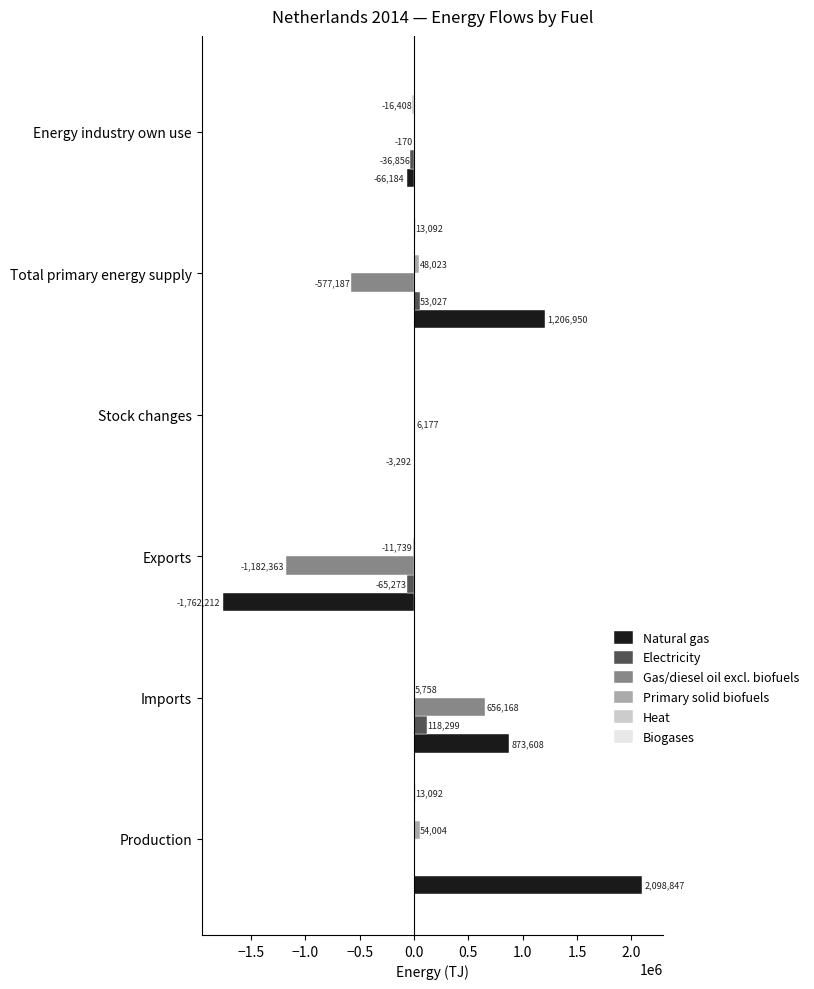

What is the average value of the Gas/diesel oil excl. biofuels series?

-182896